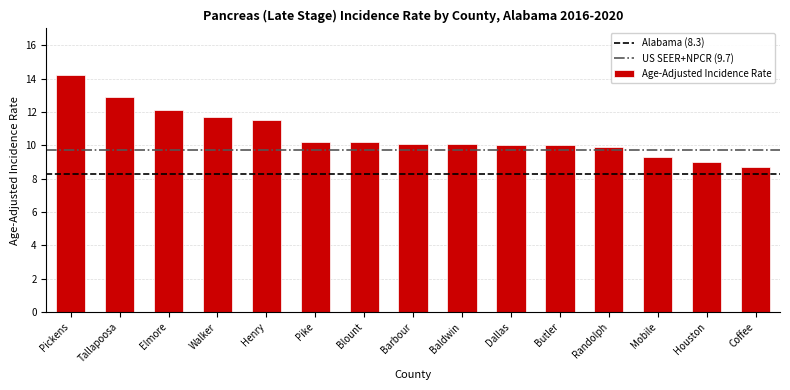

What is the change in value from Elmore to Dallas?

-2.1